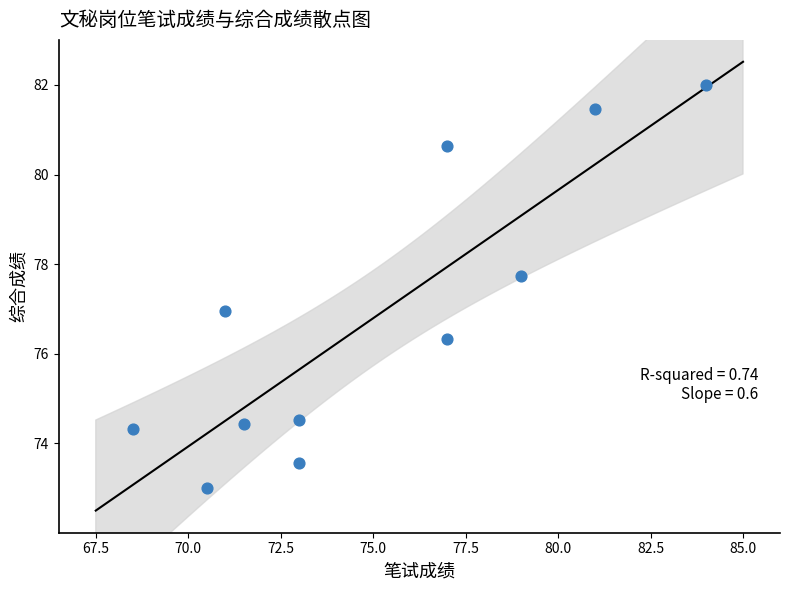

What is the range of X values (max minus min)?

15.5